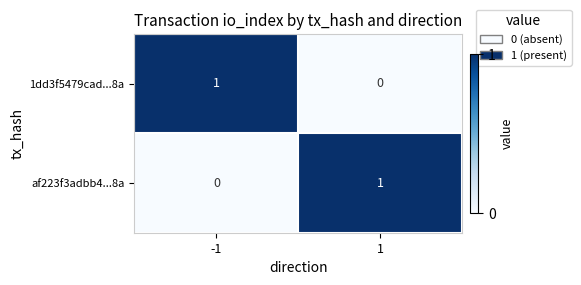

How many values in 1dd3f5479cad...8a are above zero?

1